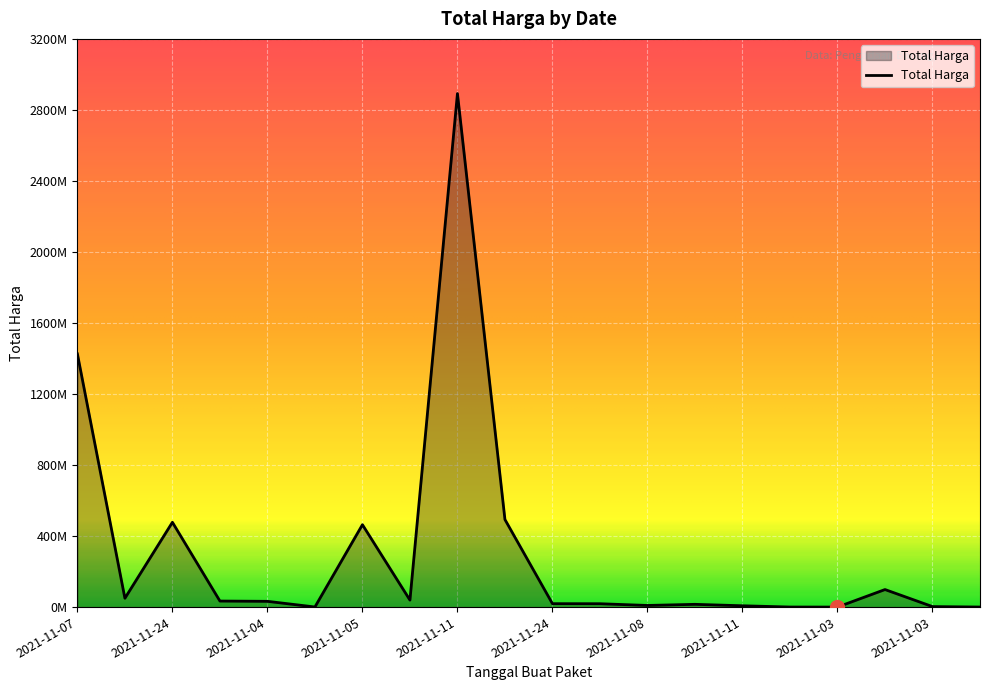

What is the label of the 1st point from the right?

2021-11-03